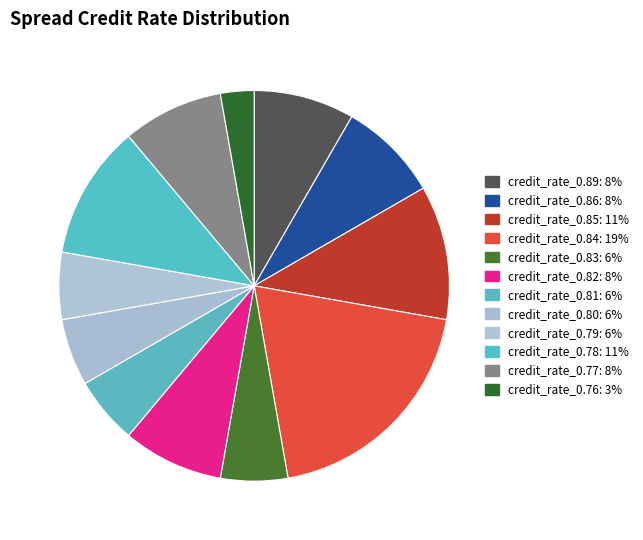

How many segments does this pie chart have?

12